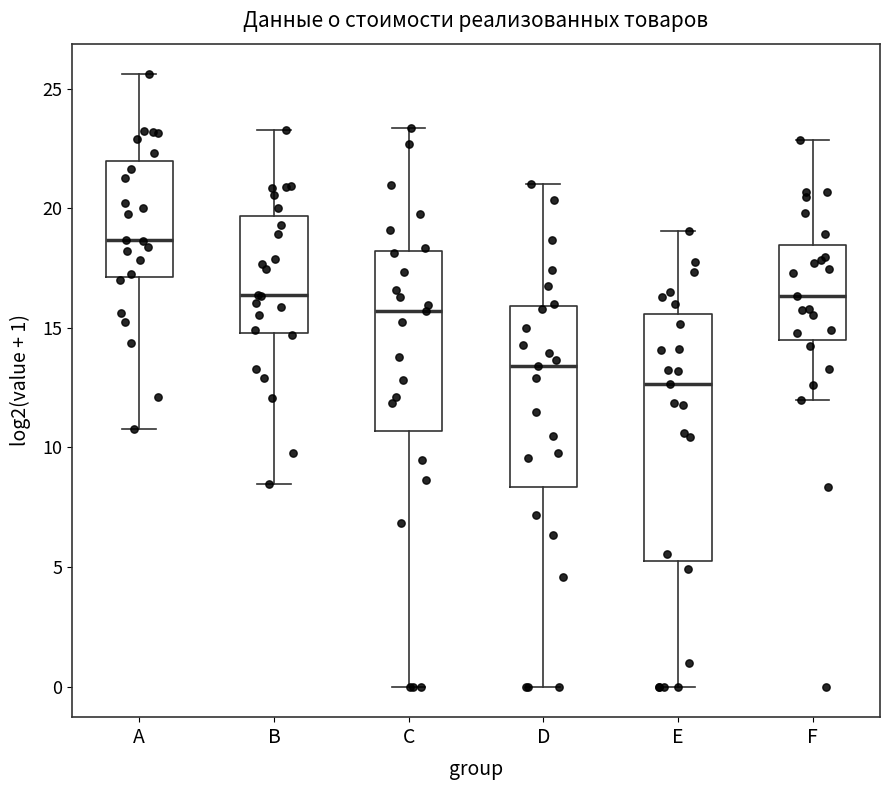

Where does the median line of the box for B sit on the y-axis? The values are not printed on the chart, so give them approximately, as read against the axis.

16.5